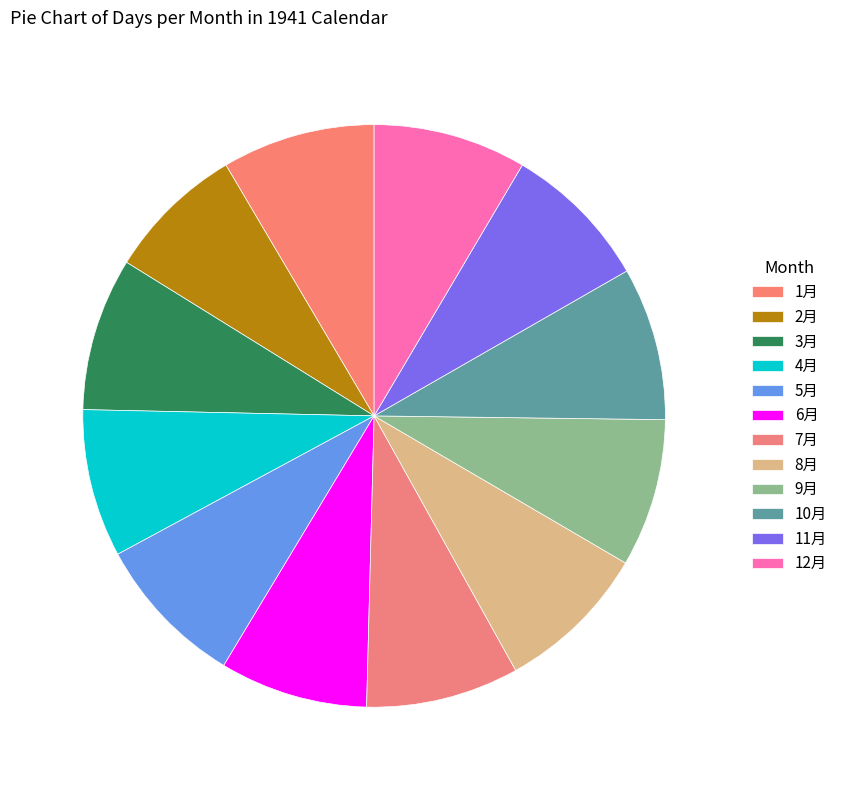

Is it true that 11月 is 1% of the pie?

False